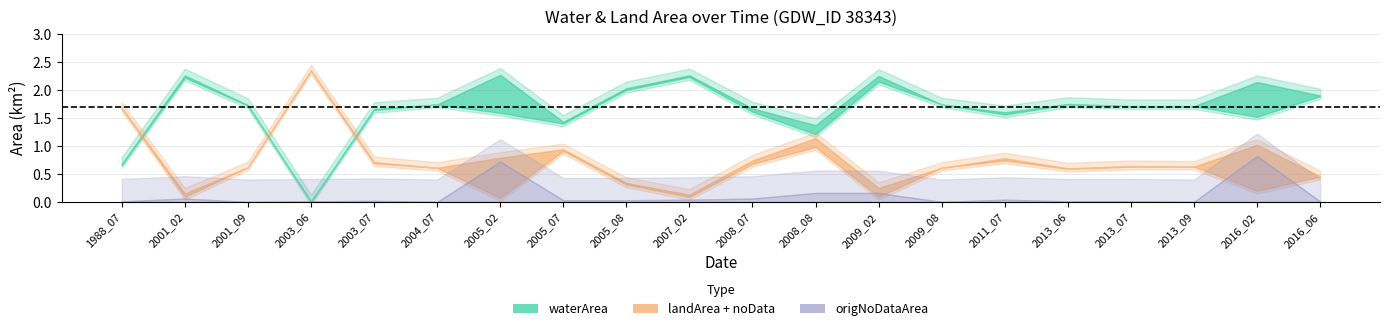

What is the total value across all series at 11?

3.7